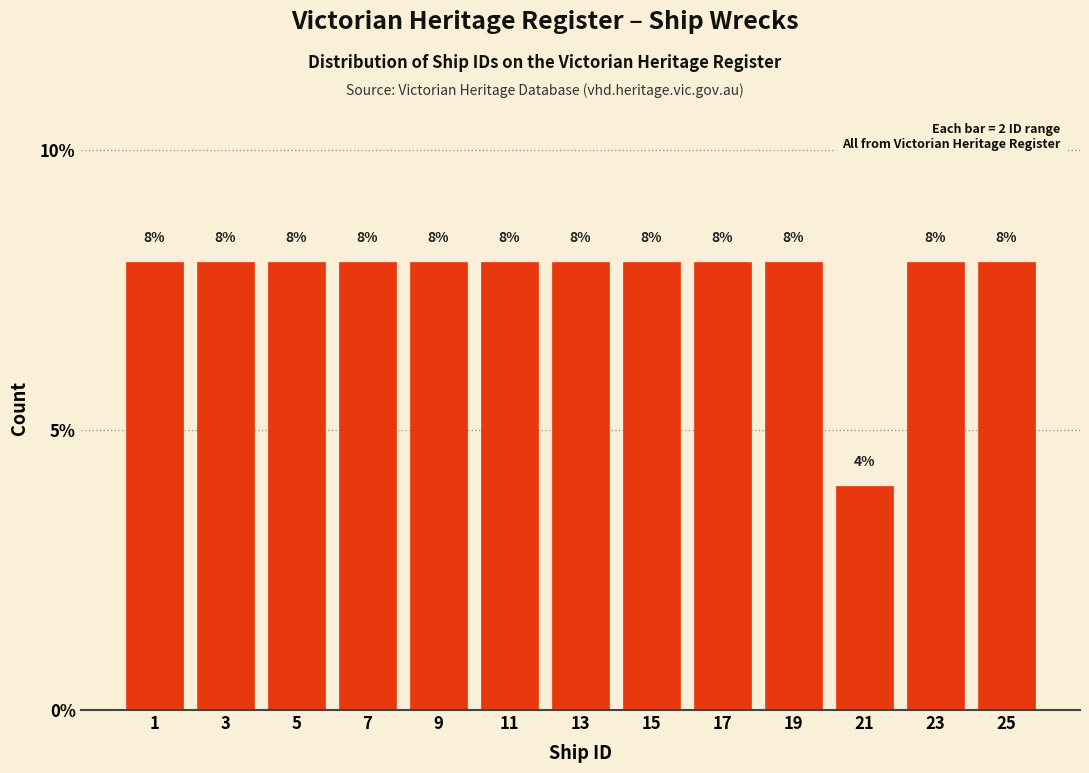

Reading left to right, transcribe all the data shown in this chart.

1=8	3=8	5=8	7=8	9=8	11=8	13=8	15=8	17=8	19=8	21=4	23=8	25=8